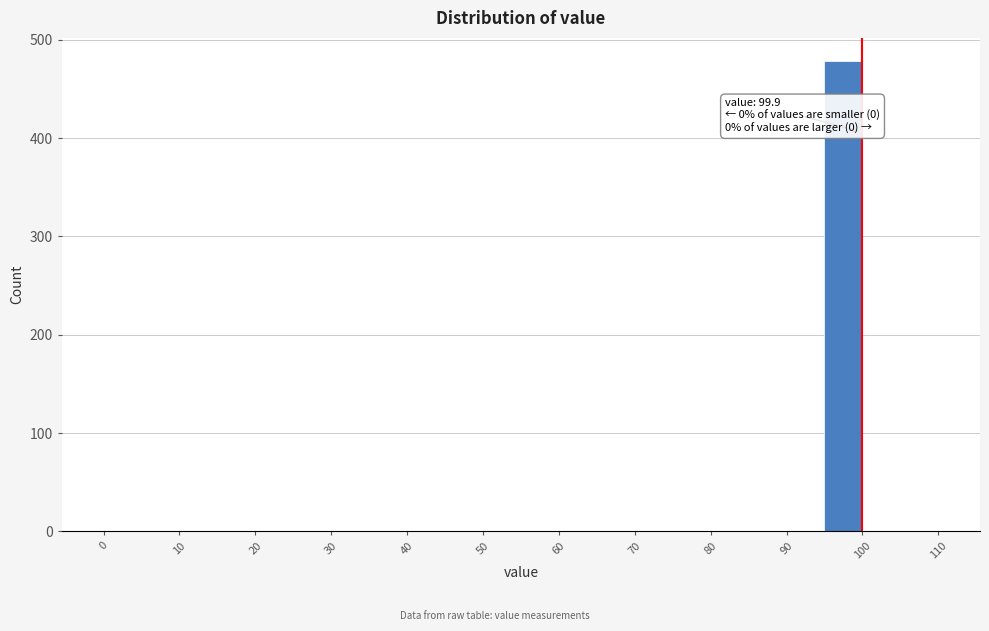

Which range on the x-axis has the tallest bar?

95 to 100